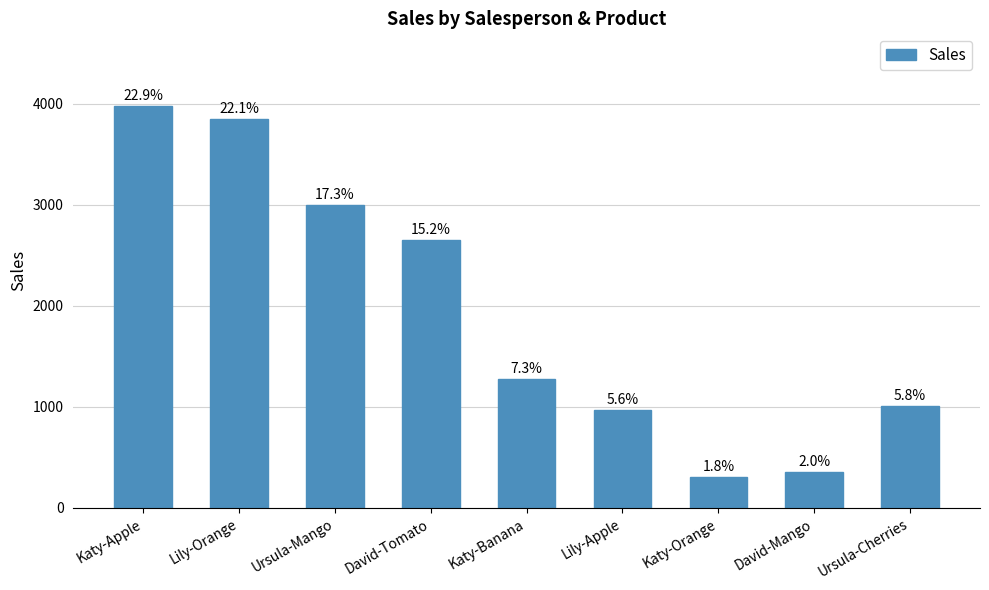

At which label is the value closest to 2144?

David-Tomato